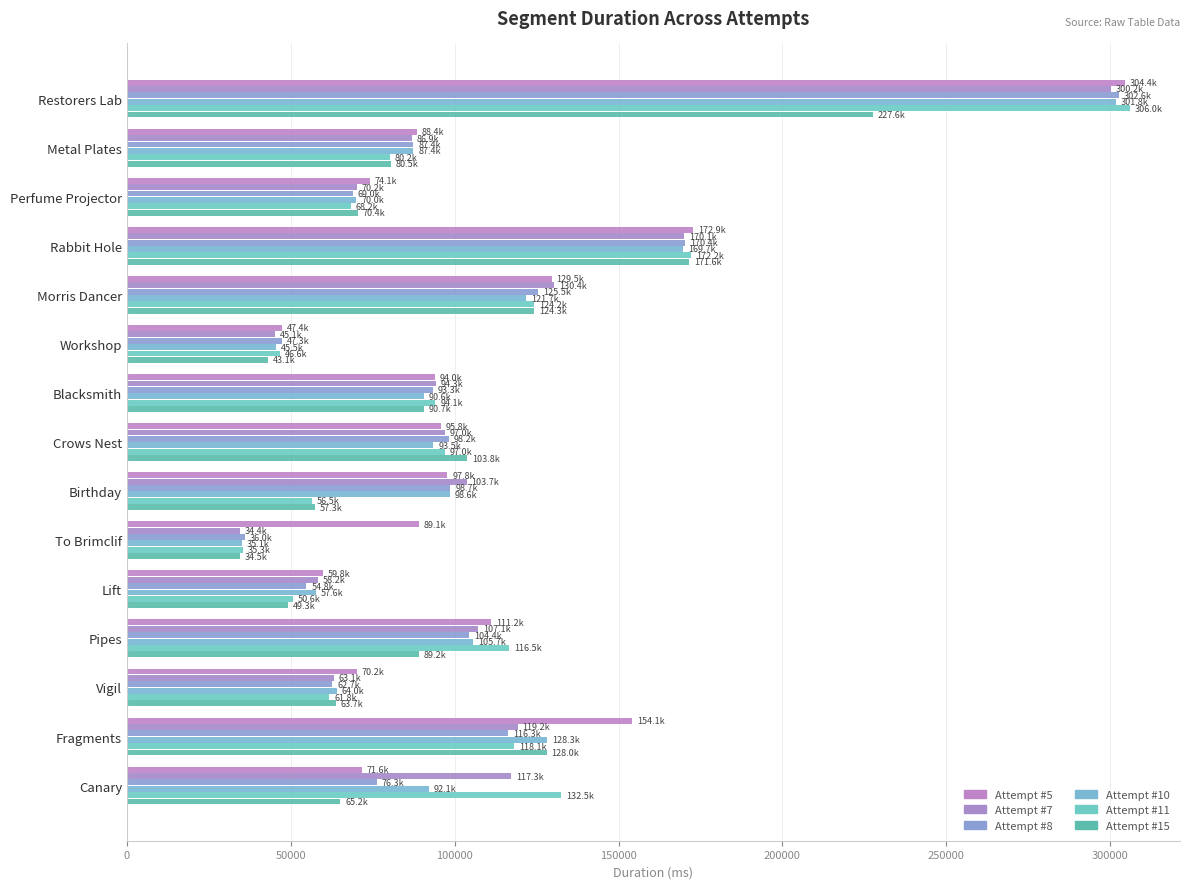

What is the maximum value for Attempt #10?

301785